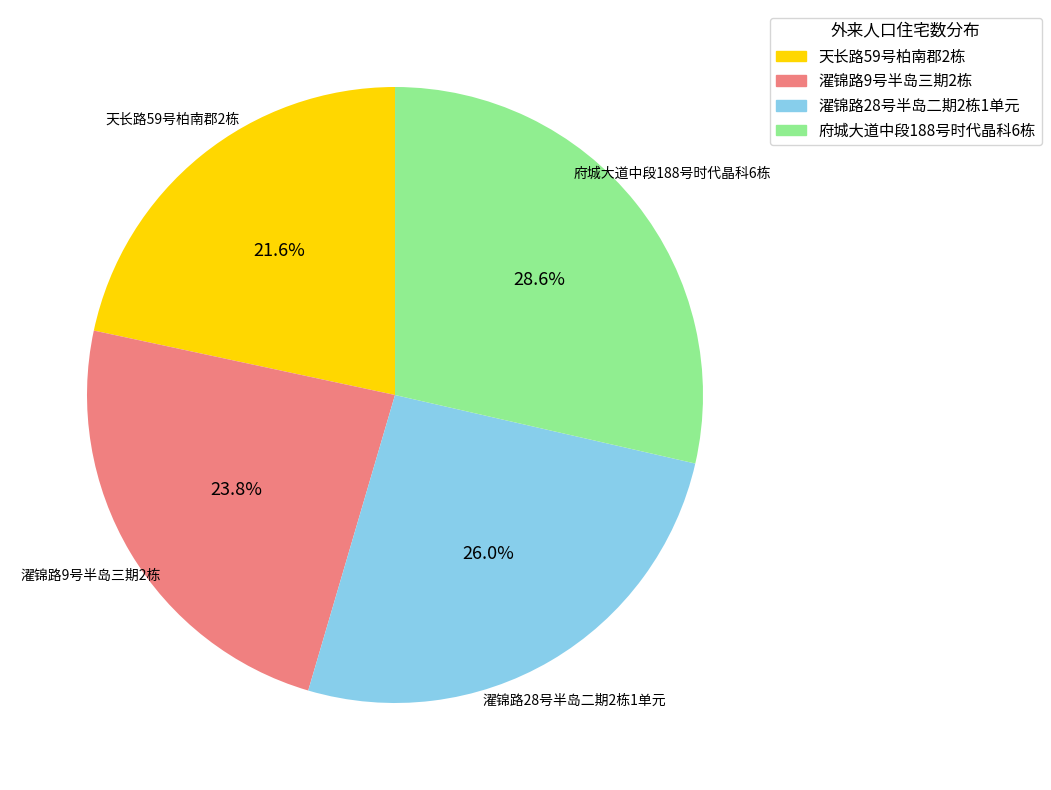

Which category has the biggest portion of the pie?

府城大道中段188号时代晶科6栋